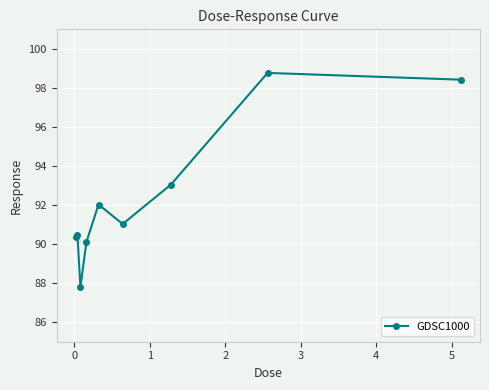

What is the value of the 8th point from the left?

98.8